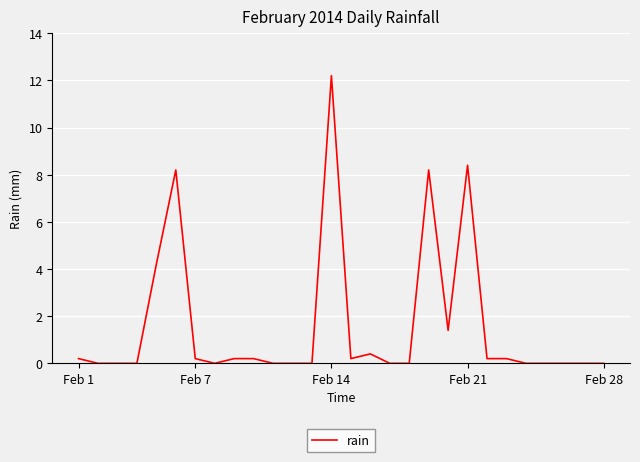

What is the maximum value shown in the chart?

12.2